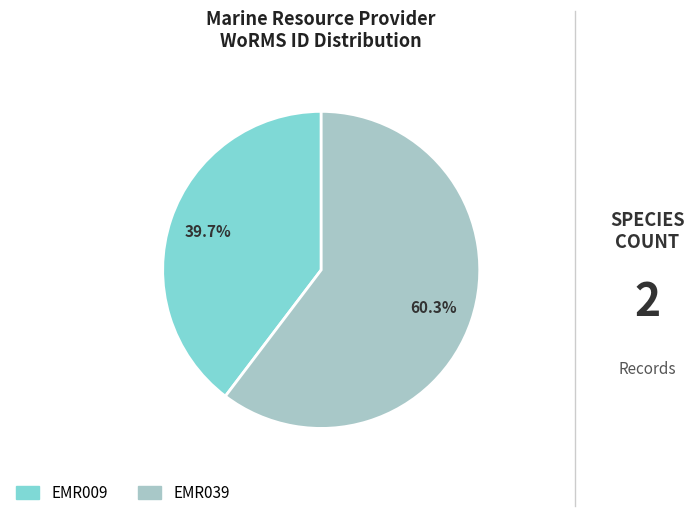

Is the sum of EMR039 and EMR009 greater than half?

Yes